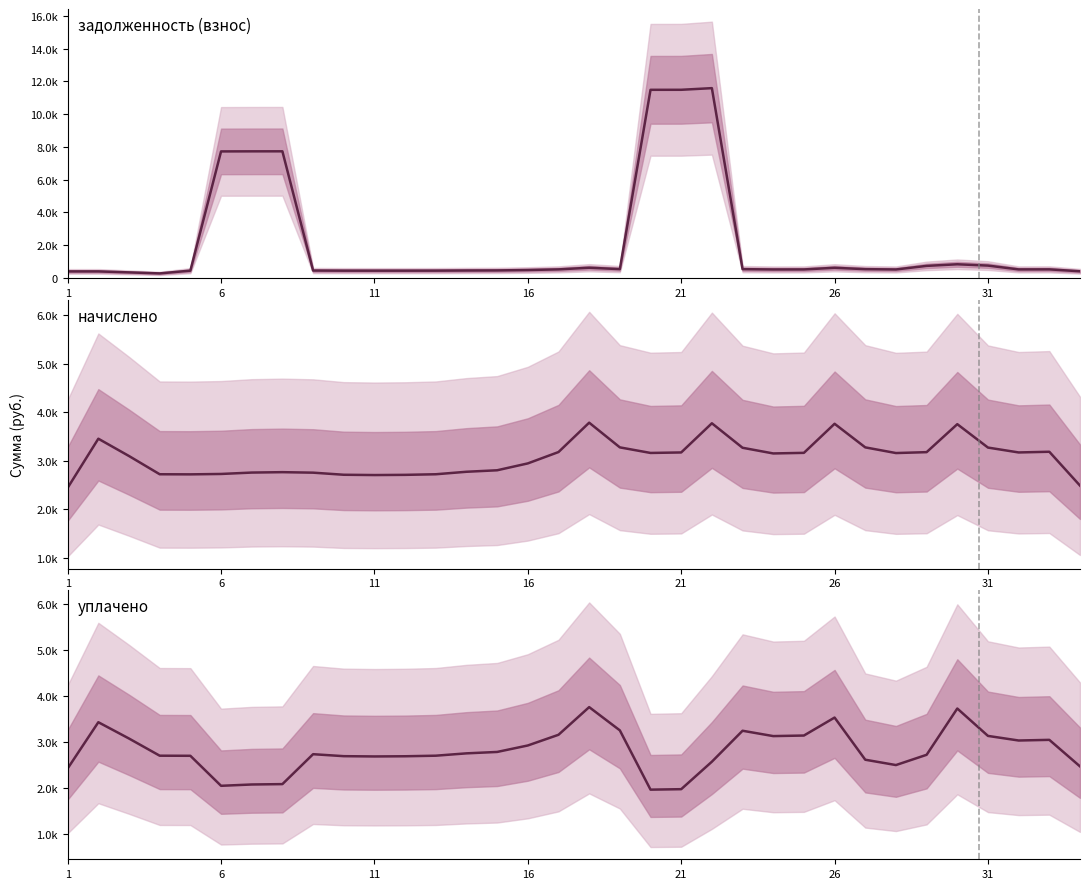

What are all the series names shown in the legend?

задолженность (взнос), начислено, уплачено